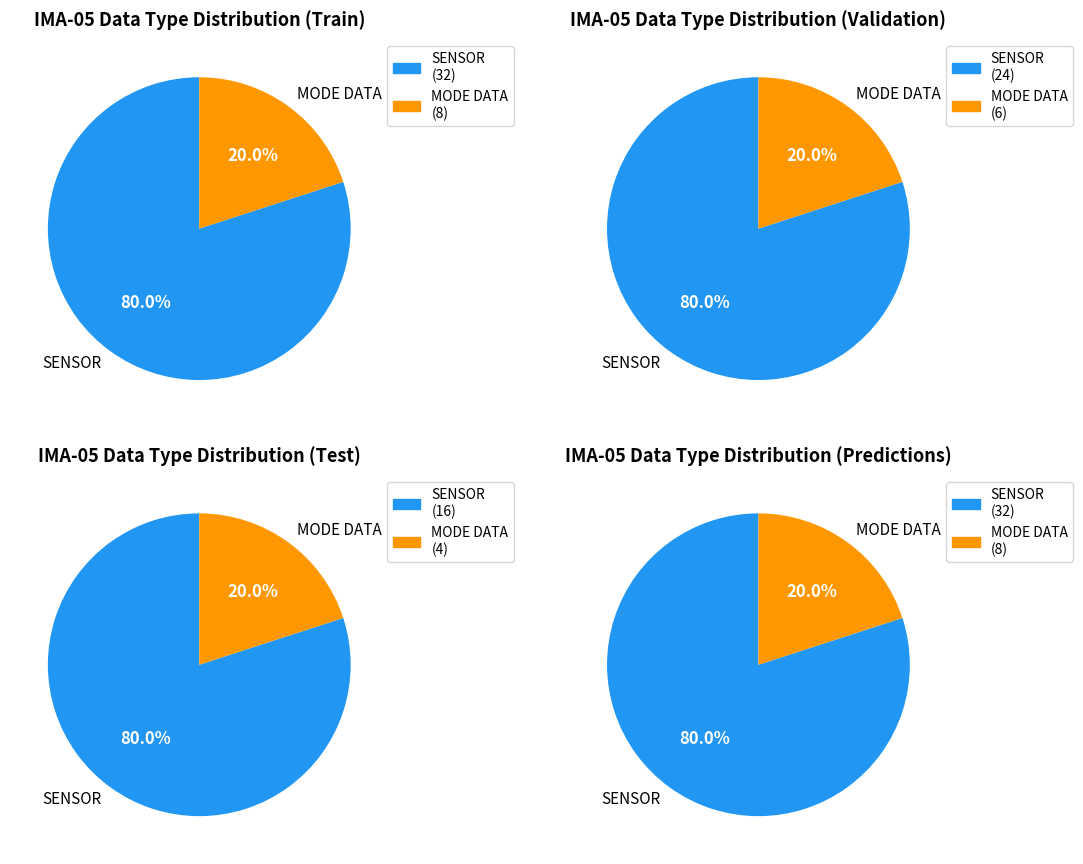

Count the number of slices in the pie.

8